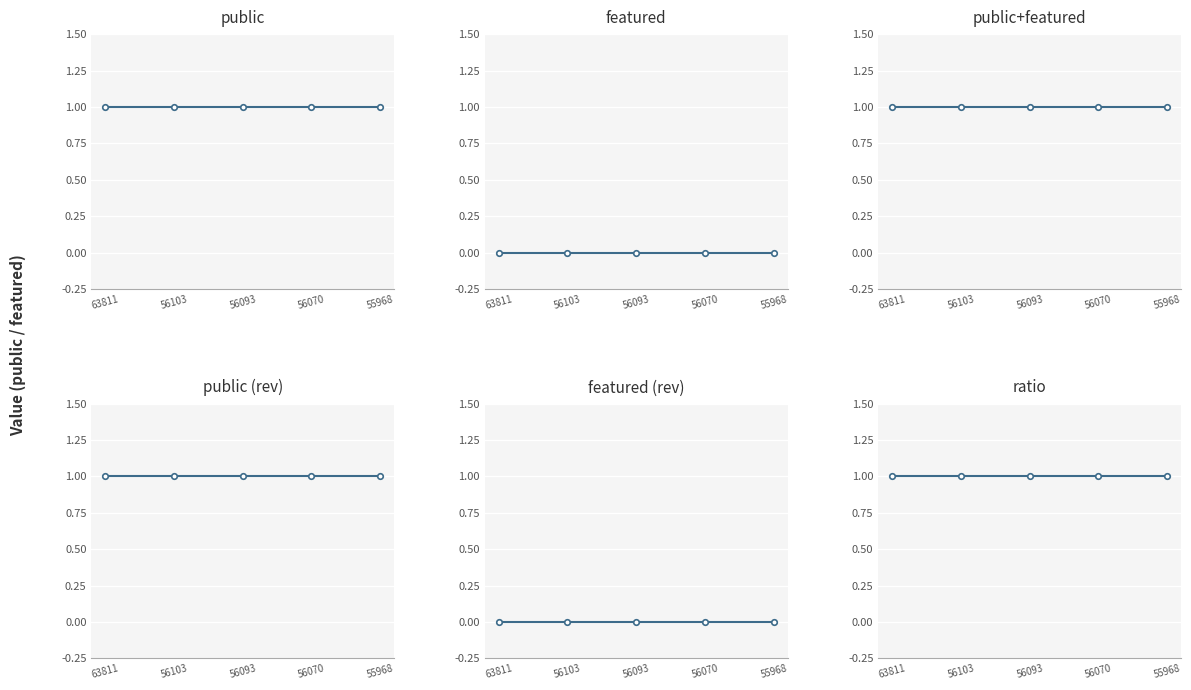

List the labels in order of ratio value, smallest first.

63811, 56103, 56093, 56070, 55968